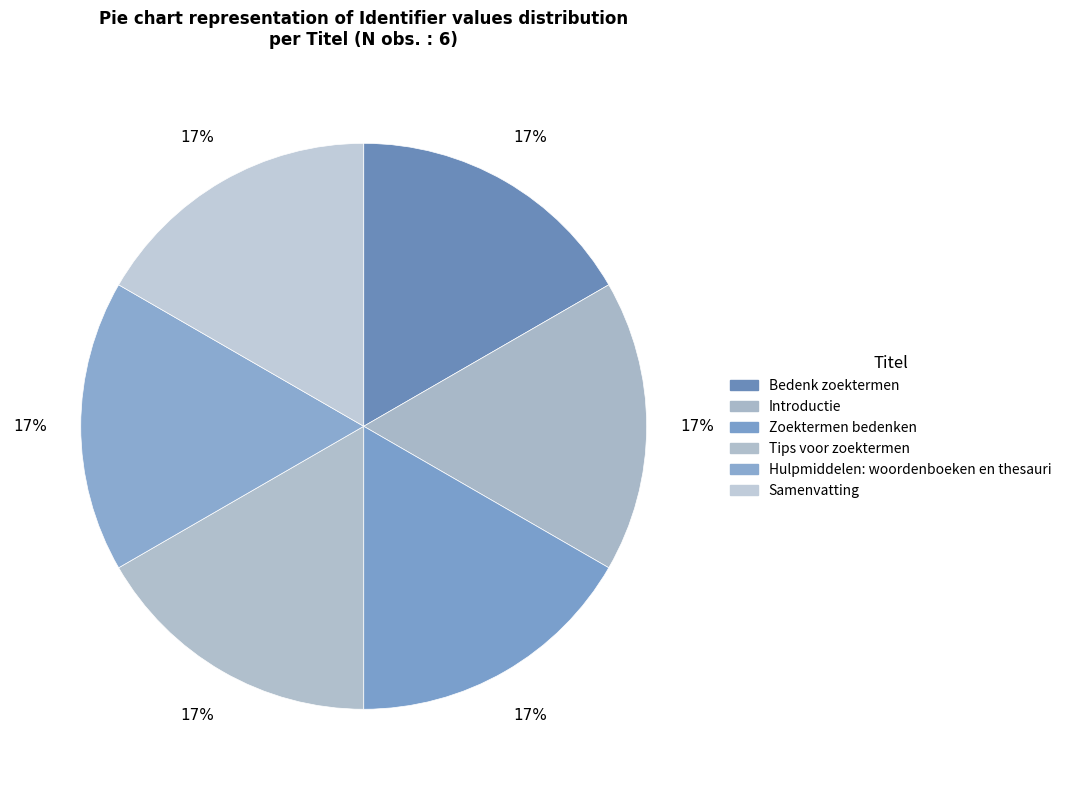

Count the number of slices in the pie.

6